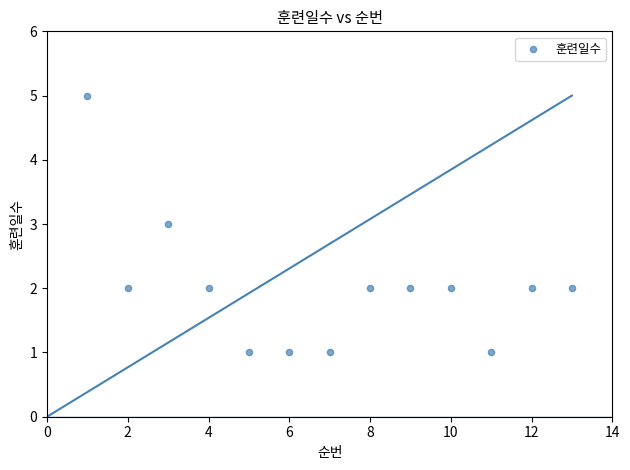

What is the range of Y values (max minus min)?

4